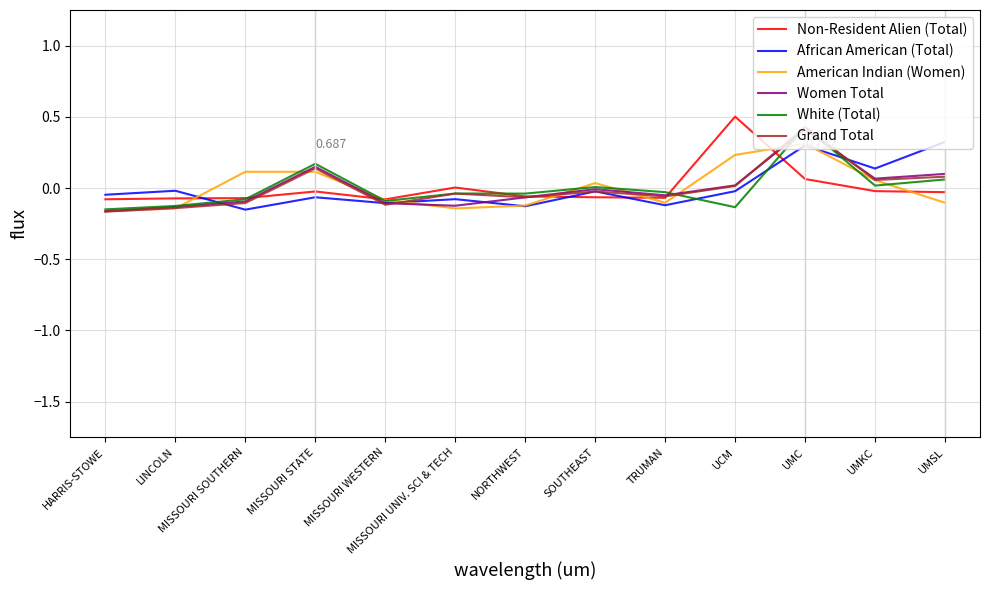

Is the value of American Indian (Women) at LINCOLN greater than the value of Non-Resident Alien (Total) at LINCOLN?

No